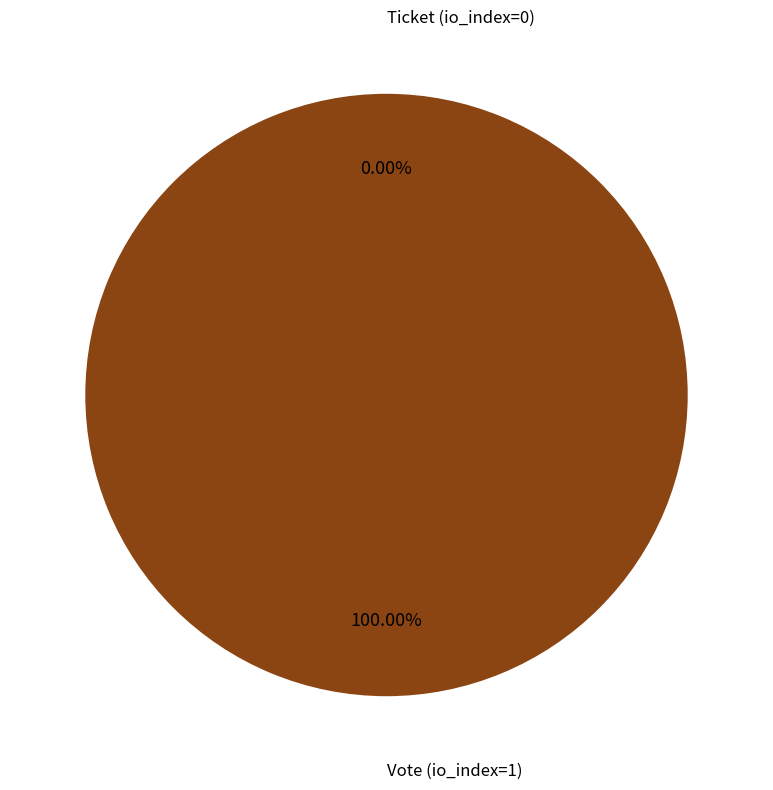

To the nearest percent, what is the average slice percentage?

50%